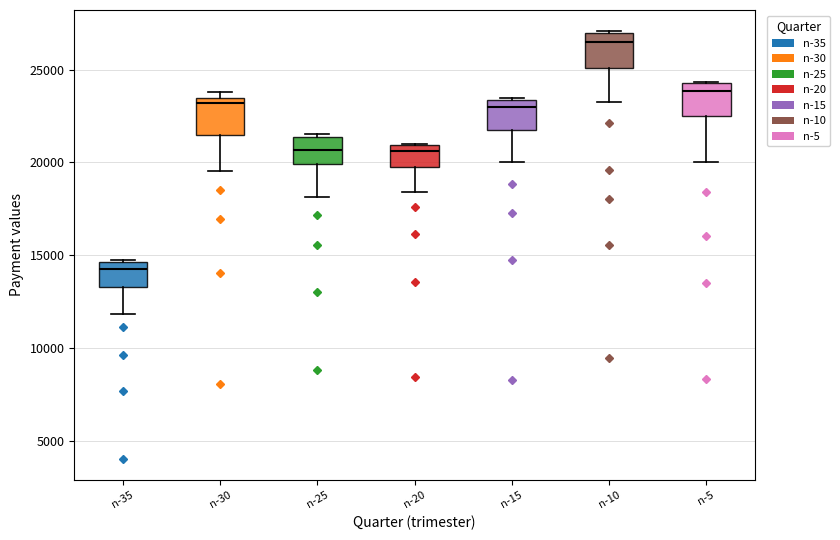

Reading left to right, transcribe this box plot: for each box, give where its median line is, the range the box spans, and where its two whiskers end, as read against the y-axis. The values are not printed on the chart, so give them approximately, as read against the axis.

n-35: median 14500 (just below the box's upper edge), box 13500 to 14500, whiskers 12000 to 14500
n-30: median 23000, box 21500 to 23500, whiskers 19500 to 24000
n-25: median 20500, box 20000 to 21500, whiskers 18000 to 21500 (just above the box's upper edge)
n-20: median 20500, box 19500 to 21000, whiskers 18500 to 21000
n-15: median 23000, box 21500 to 23500, whiskers 20000 to 23500
n-10: median 26500, box 25000 to 27000, whiskers 23500 to 27000
n-5: median 24000, box 22500 to 24500, whiskers 20000 to 24500